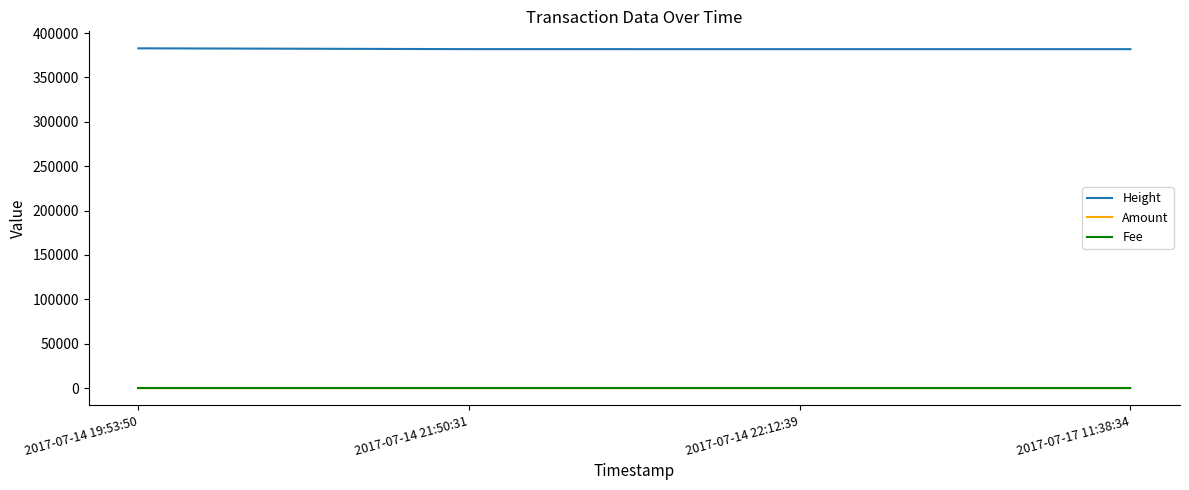

What is the maximum value shown in the chart?

382760